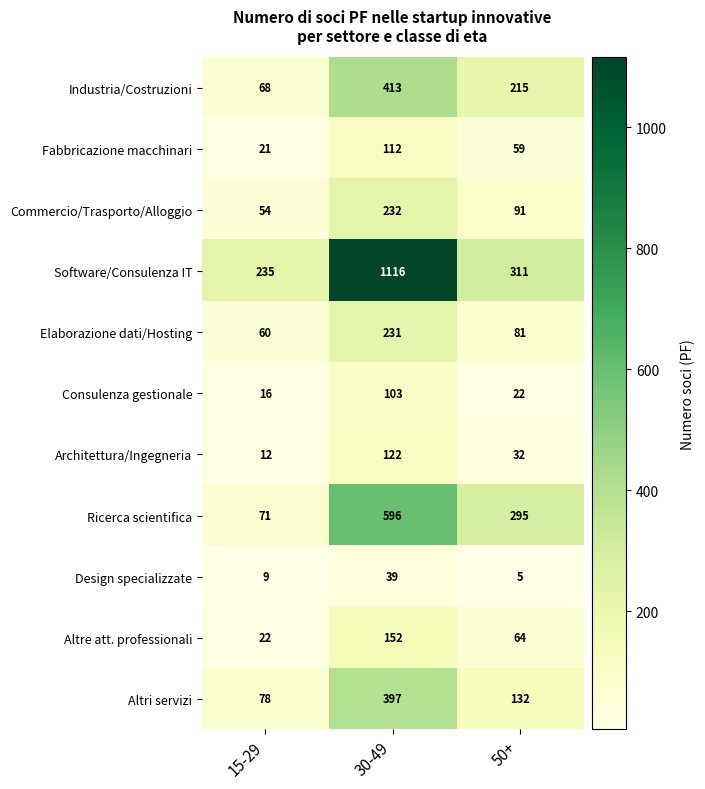

What is the minimum value shown in the chart?

5